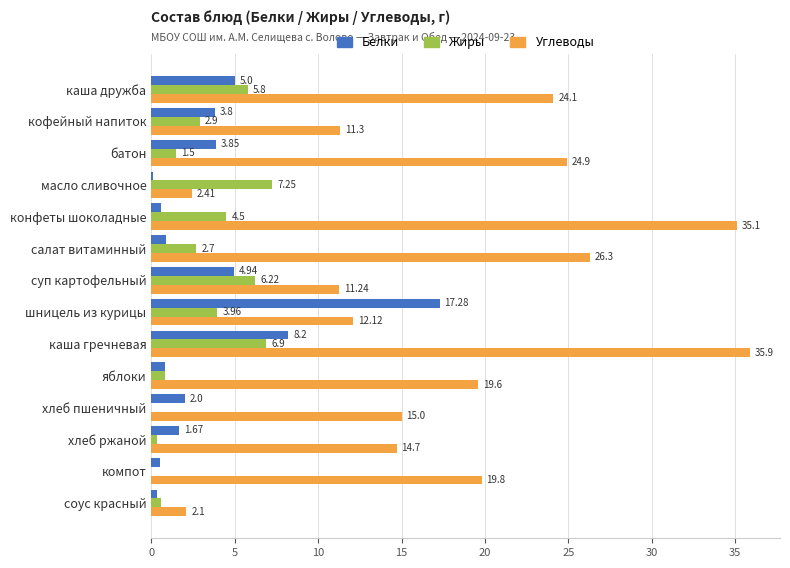

Which category has the highest value in the Жиры series?

масло сливочное